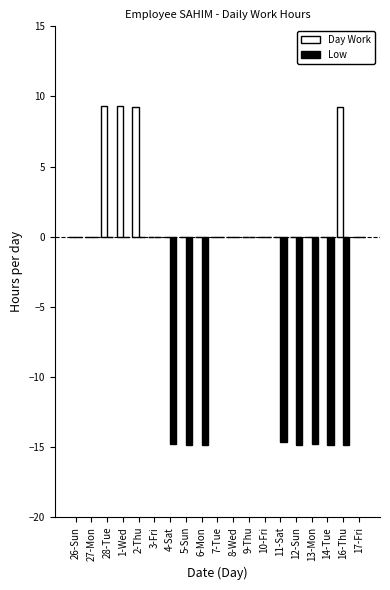

What is the sum of the Low values at 6-Mon and 7-Tue?

-14.8